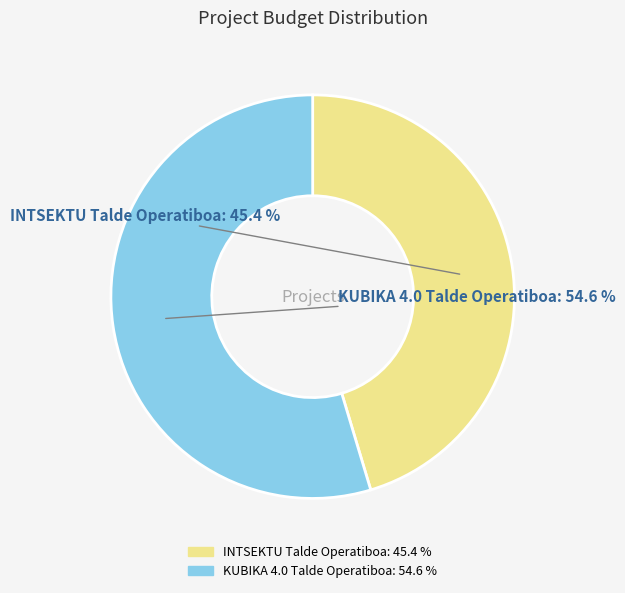

Is it true that INTSEKTU Talde Operatiboa is 32% of the pie?

False